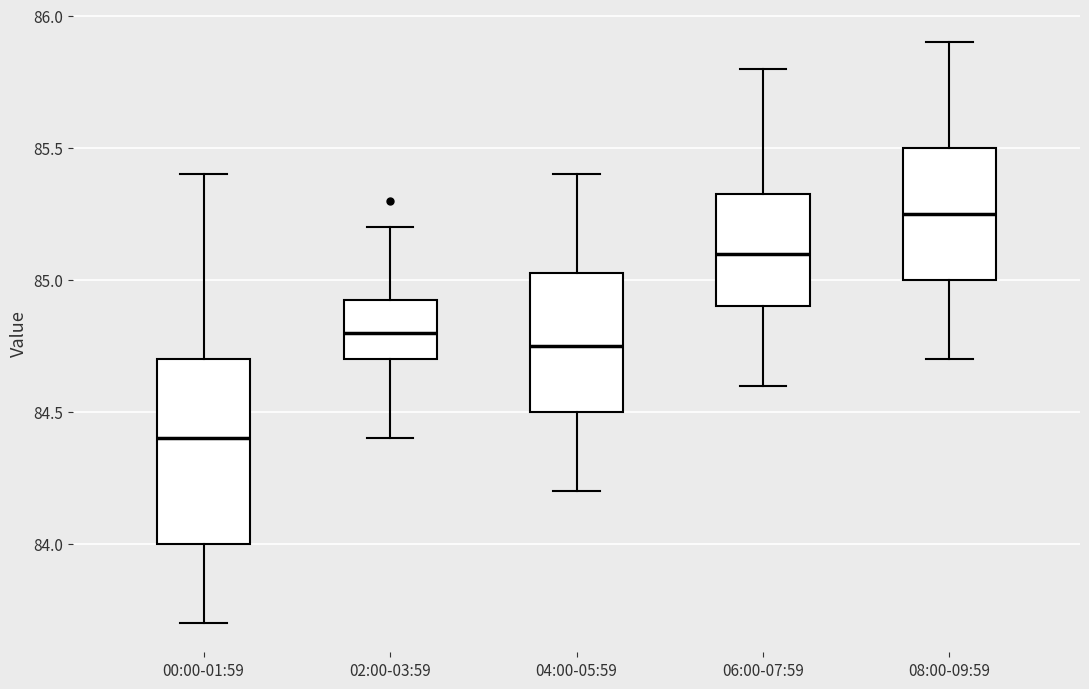

Reading left to right, transcribe this box plot: for each box, give where its median line is, the range the box spans, and where its two whiskers end, as read against the y-axis. The values are not printed on the chart, so give them approximately, as read against the axis.

00:00-01:59: median 84.40, box 84.00 to 84.70, whiskers 83.70 to 85.40
02:00-03:59: median 84.80, box 84.70 to 84.95, whiskers 84.40 to 85.20
04:00-05:59: median 84.75, box 84.50 to 85.05, whiskers 84.20 to 85.40
06:00-07:59: median 85.10, box 84.90 to 85.35, whiskers 84.60 to 85.80
08:00-09:59: median 85.25, box 85.00 to 85.50, whiskers 84.70 to 85.90